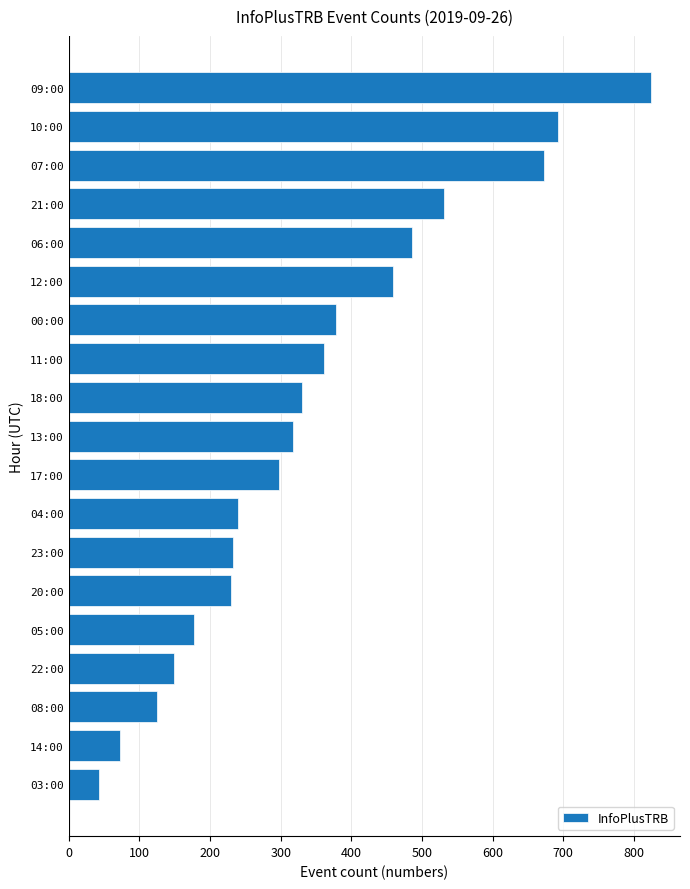

Between 14:00 and 09:00, which is larger?

09:00